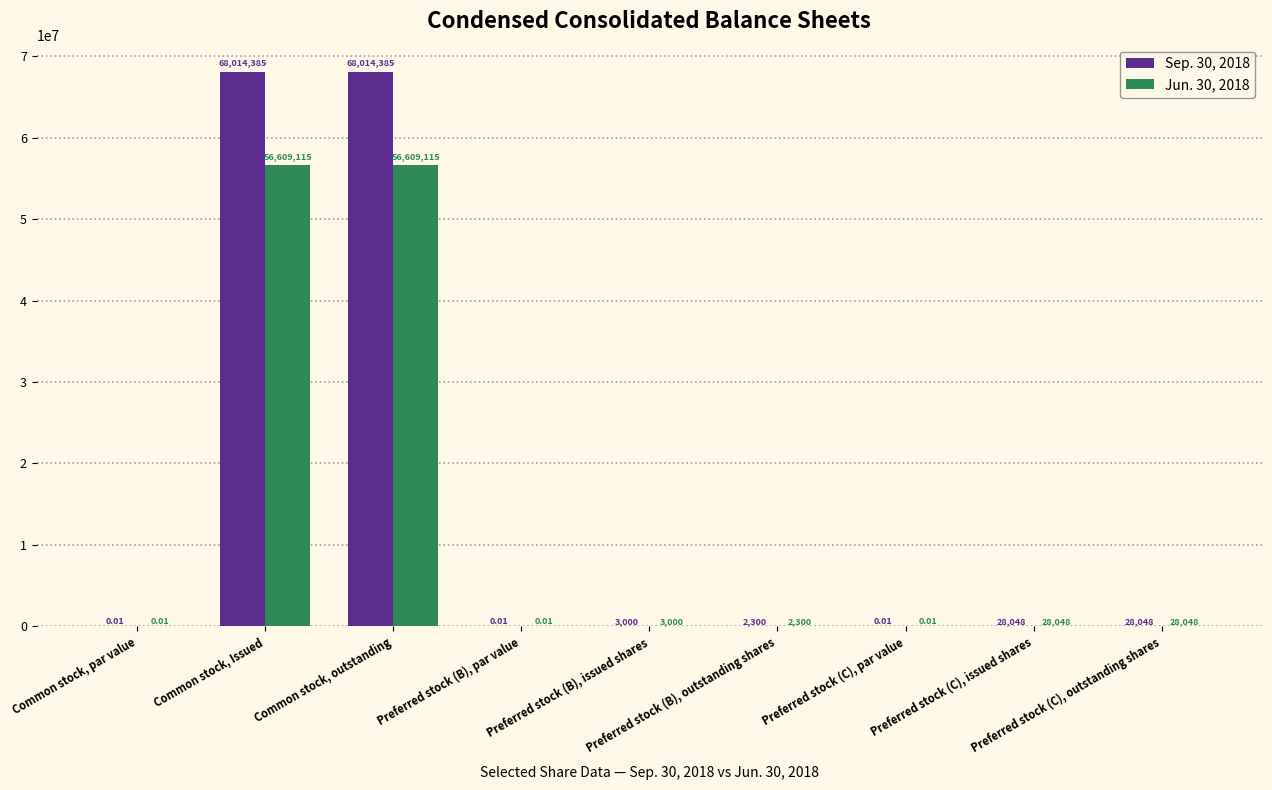

What is the sum of all Jun. 30, 2018 values?

113279626.0